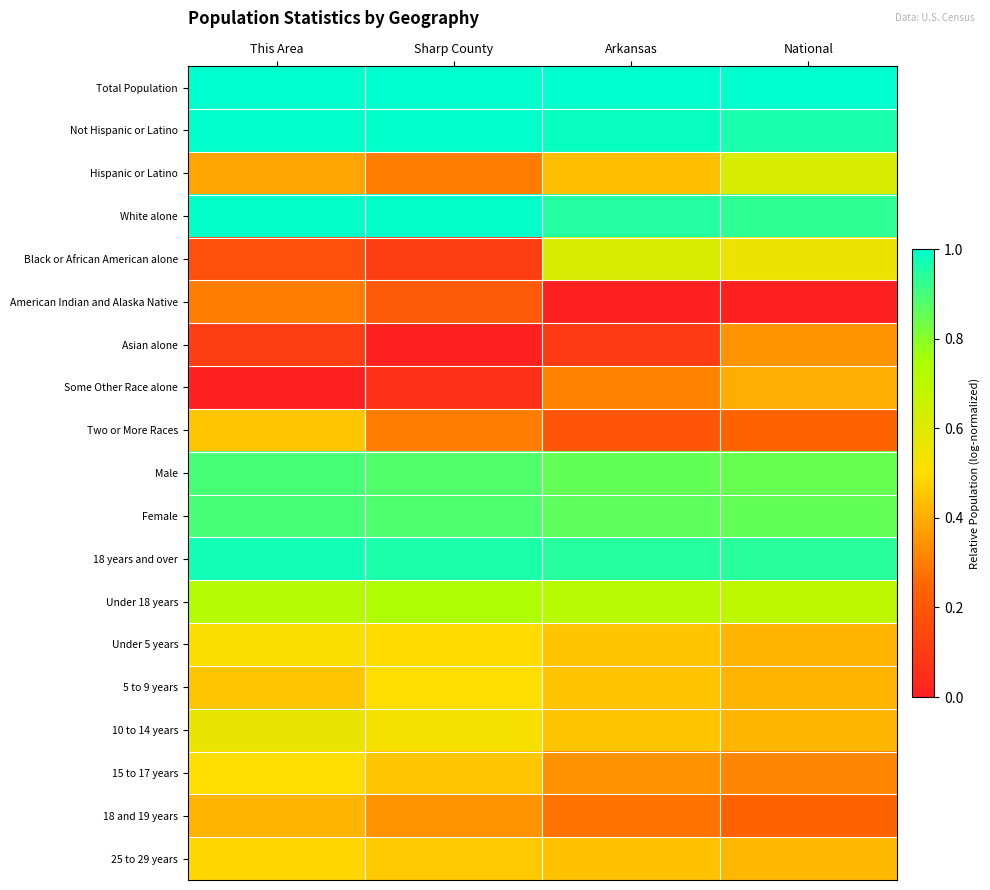

What is the maximum value shown in the chart?

1.0